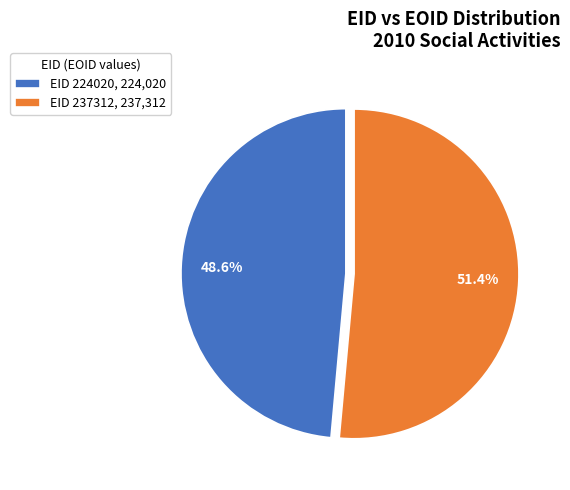

Is there a majority slice in this chart?

Yes